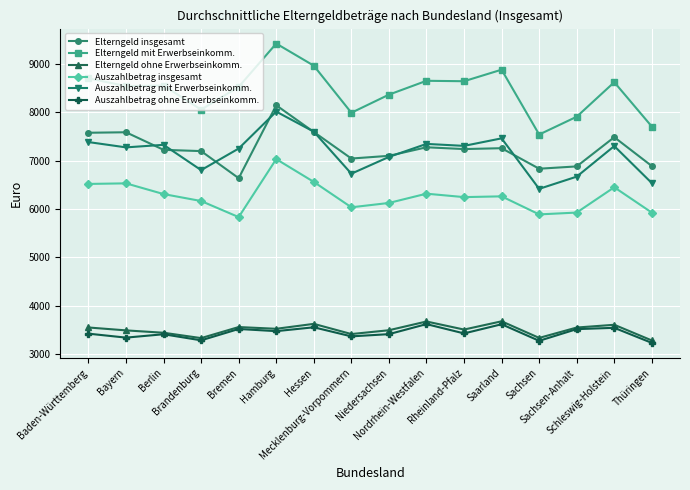

What is the difference between the maximum and minimum values in the Elterngeld mit Erwerbseinkomm. series?

1884